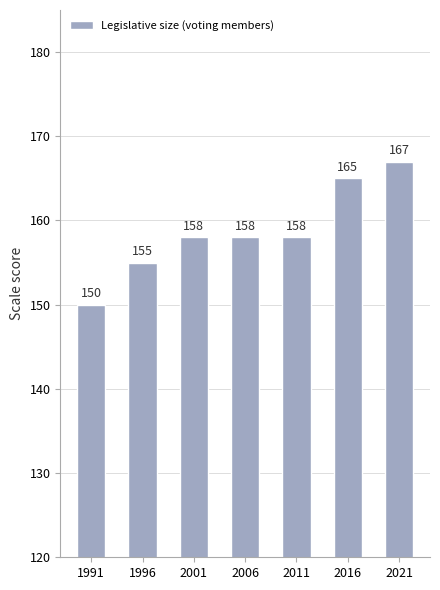

Reading left to right, transcribe all the data shown in this chart.

1991=150	1996=155	2001=158	2006=158	2011=158	2016=165	2021=167